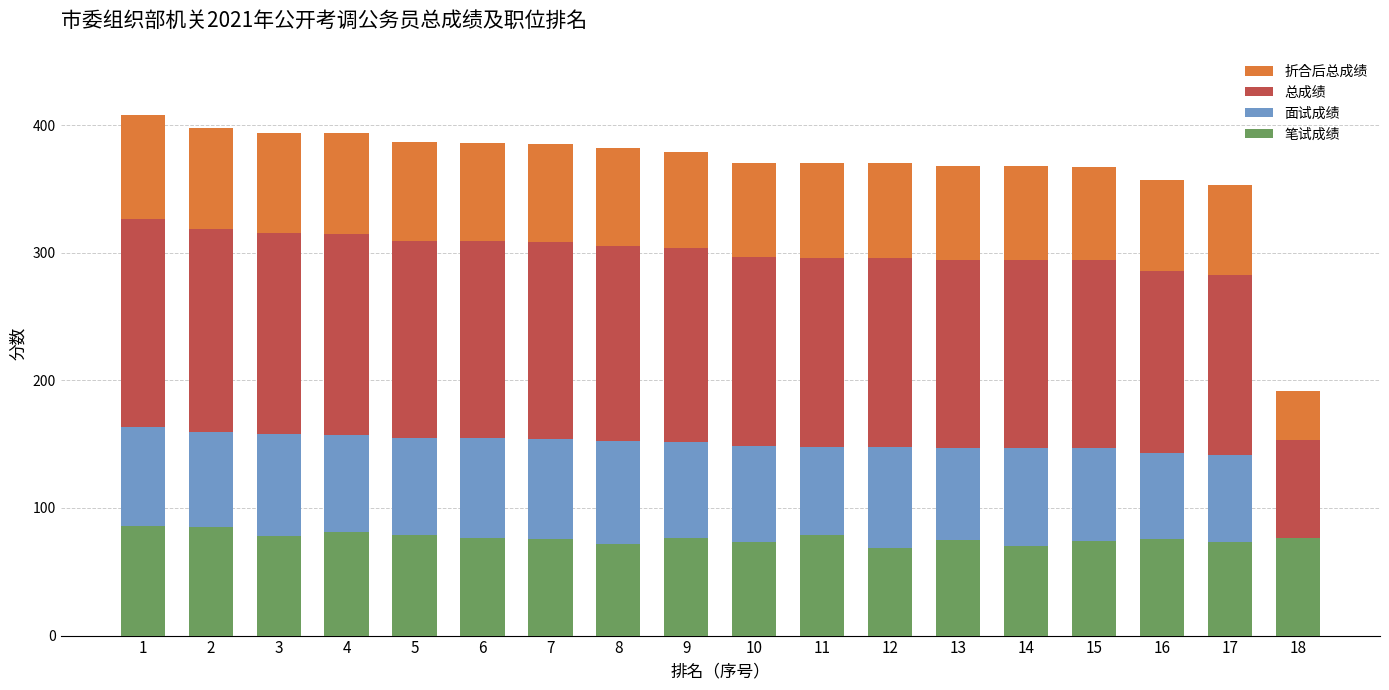

True or false: 笔试成绩 has a value of 128.0 at 13.

False